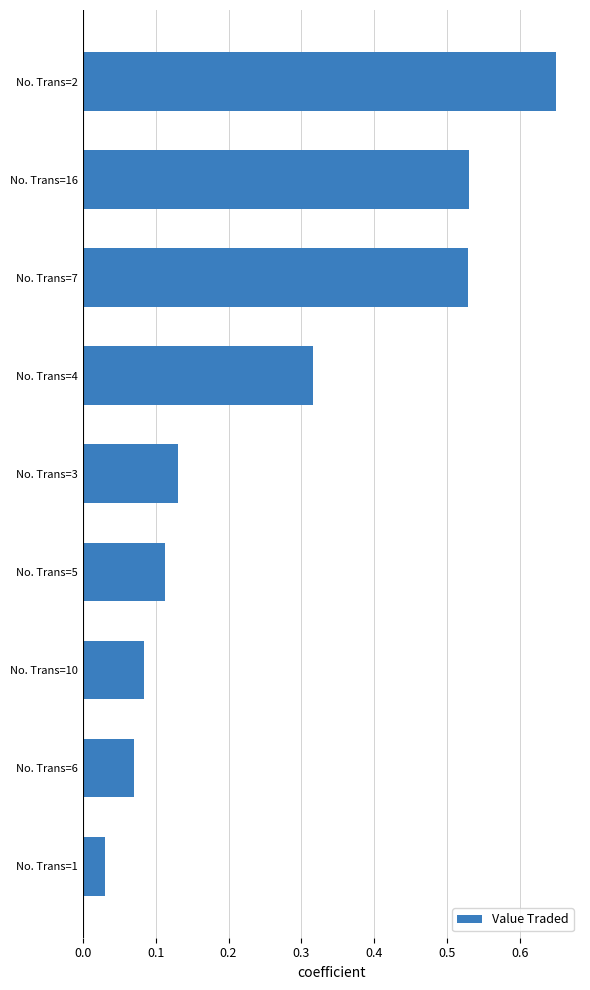

What is the change in value from No. Trans=4 to No. Trans=2?

+0.3